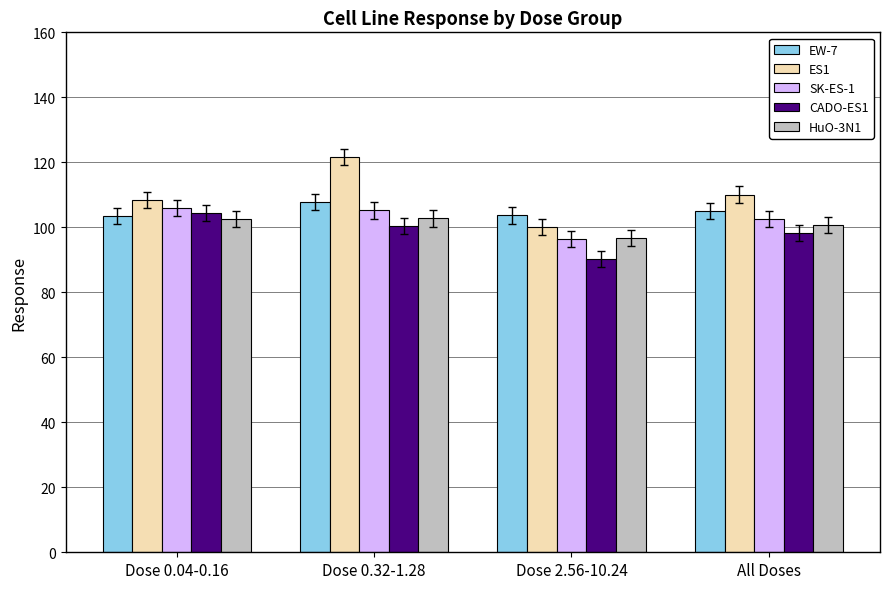

Read the SK-ES-1 value at Dose 2.56-10.24.

96.3